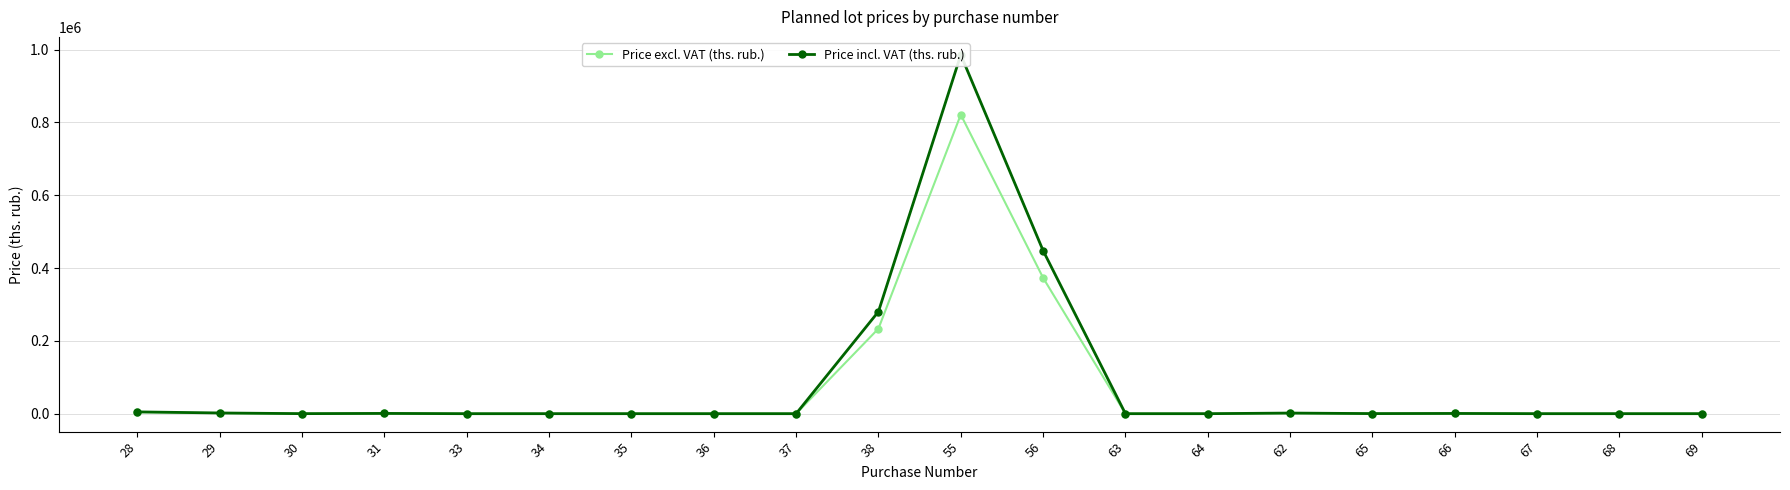

Rank the categories by Price excl. VAT (ths. rub.) value from highest to lowest.

55, 56, 38, 28, 29, 62, 31, 66, 65, 30, 69, 67, 34, 35, 36, 63, 37, 64, 68, 33